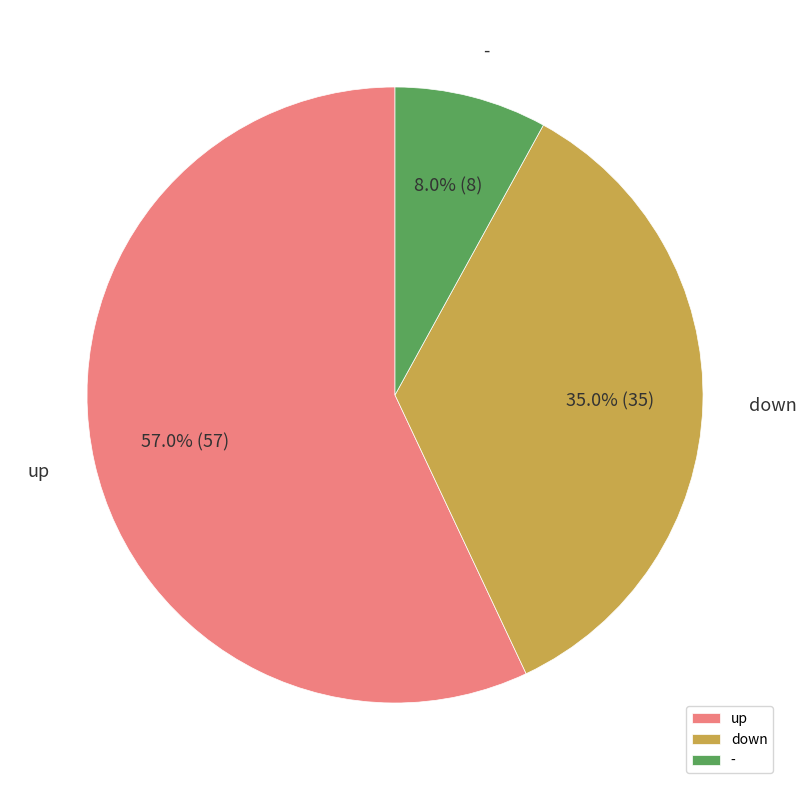

To the nearest percent, what percentage of the pie is up?

57%